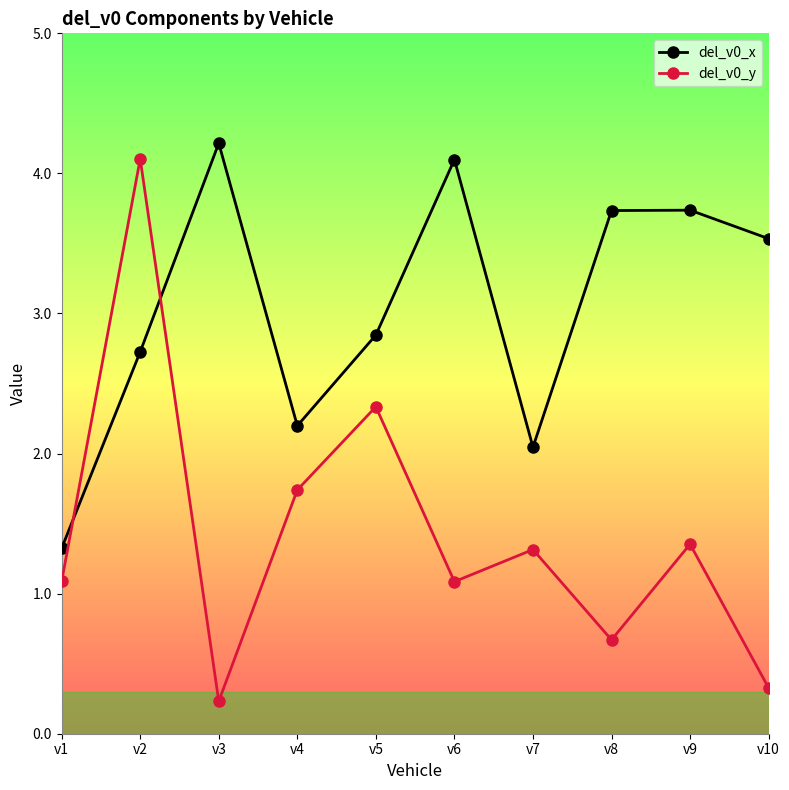

What is the difference between the del_v0_y values at v5 and v3?

2.1